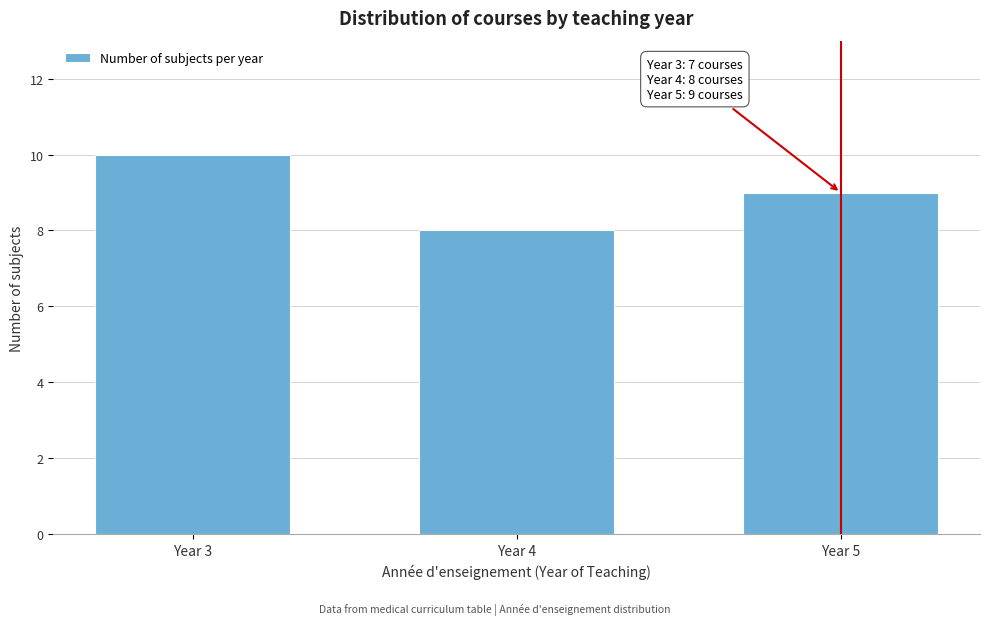

Reading left to right, transcribe all the data shown in this chart.

10	8	9